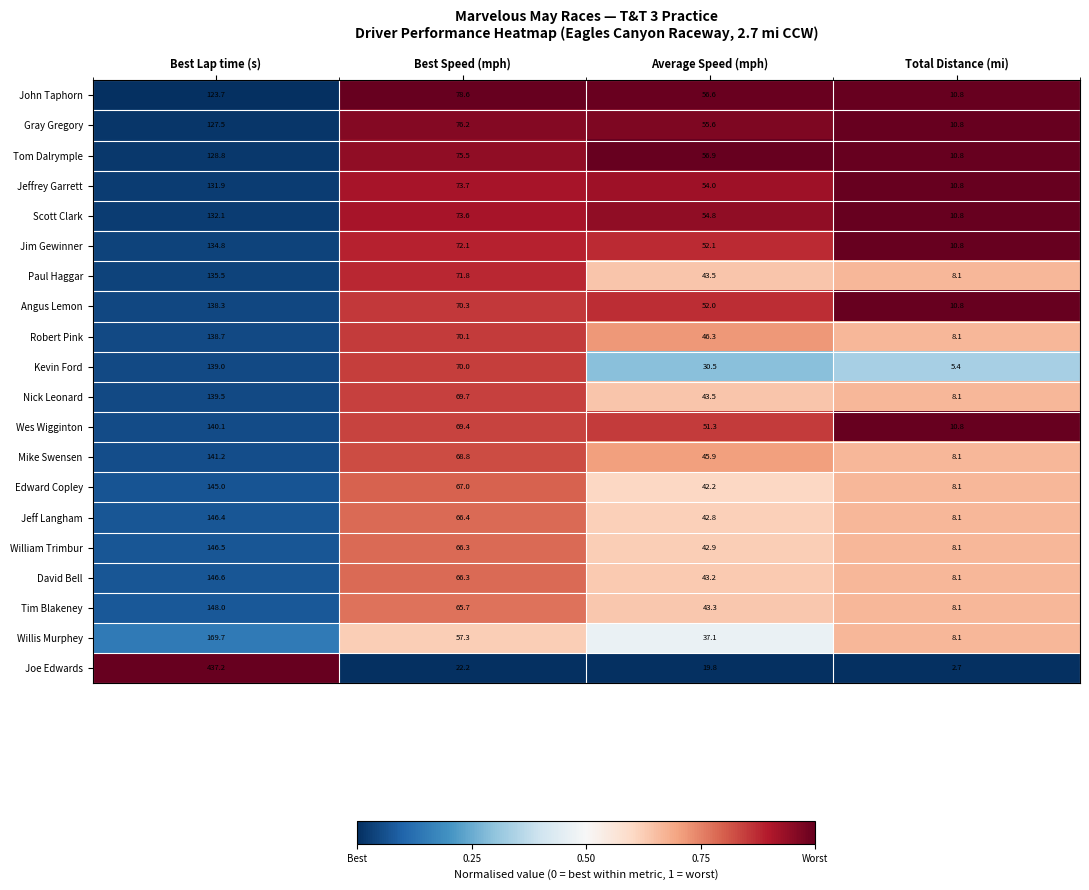

Which series changed the most between Best Lap time (s) and Best Speed (mph)?

Joe Edwards